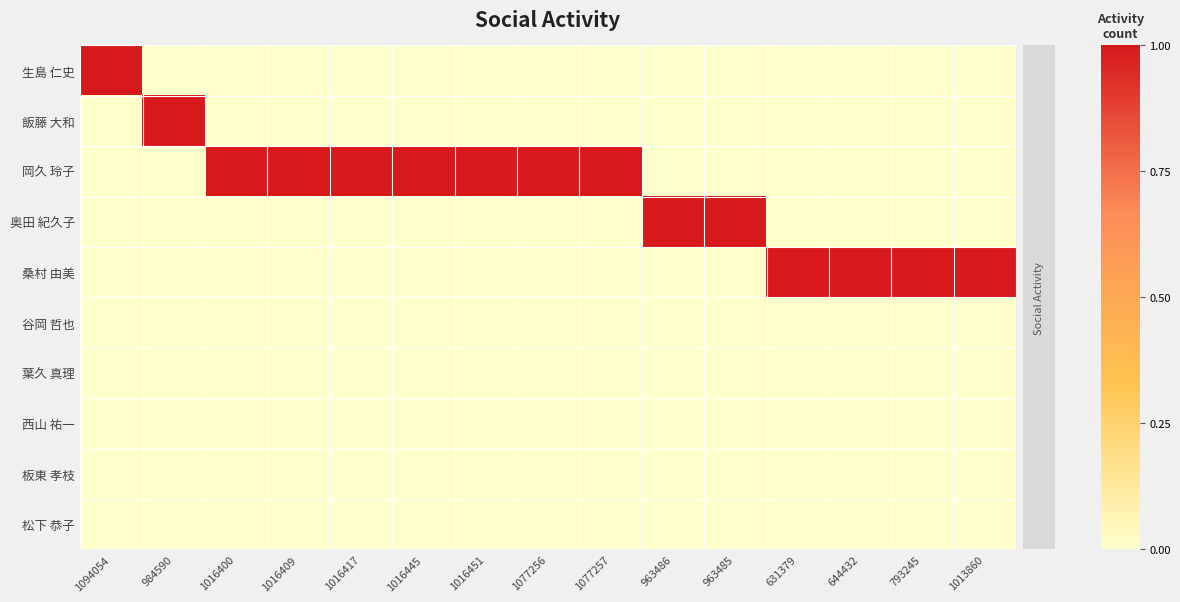

What is the total value across all series at 1016417?

1